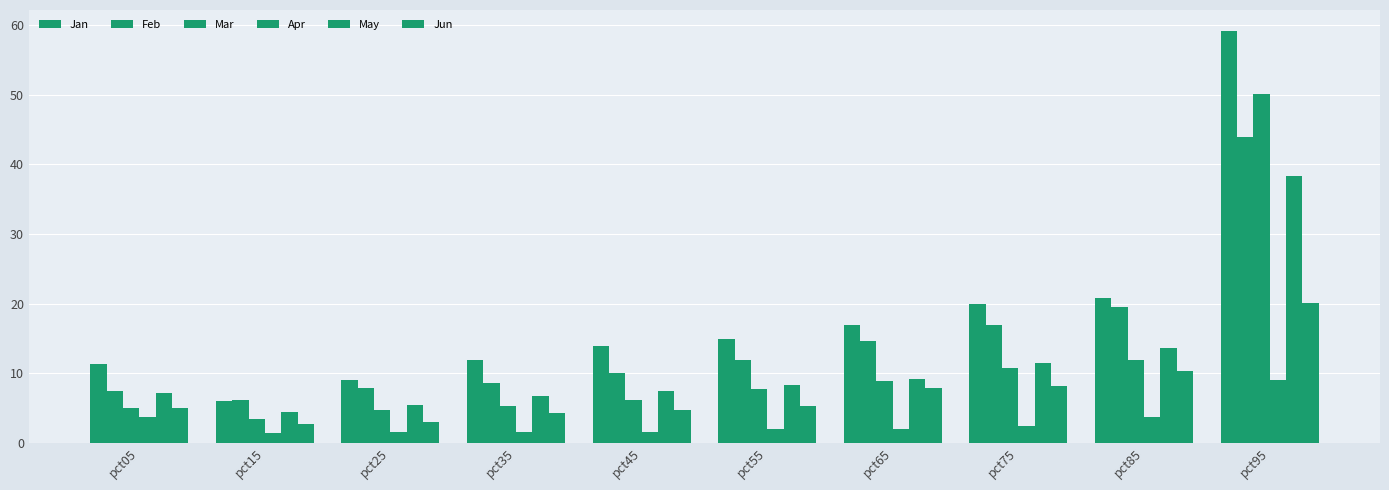

What is the value of the Apr bar at the 3rd from the left?

1.5